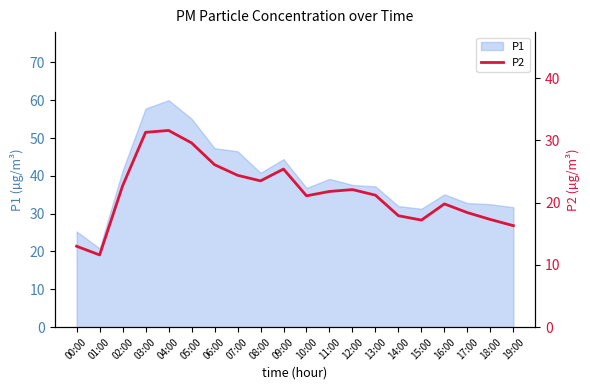

The value of P1 at 10:00 is 36.8. True or false?

True